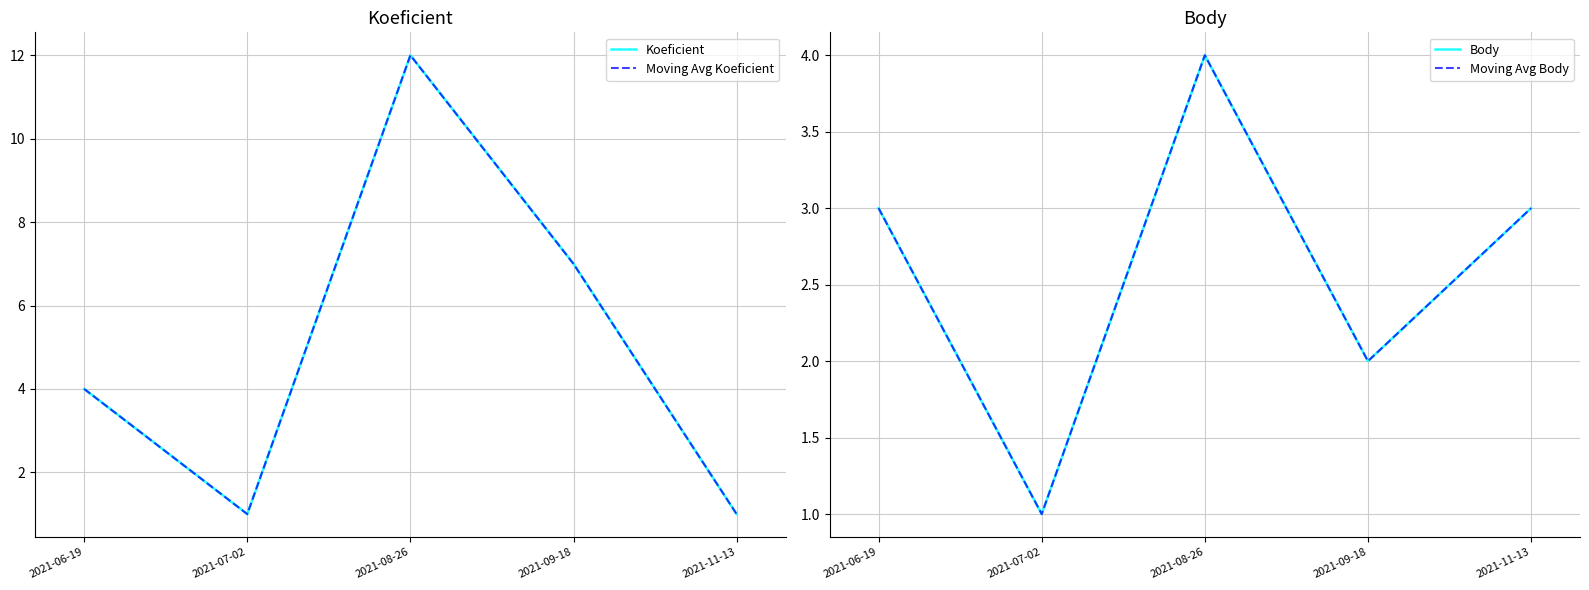

How many lines are shown in the chart?

4